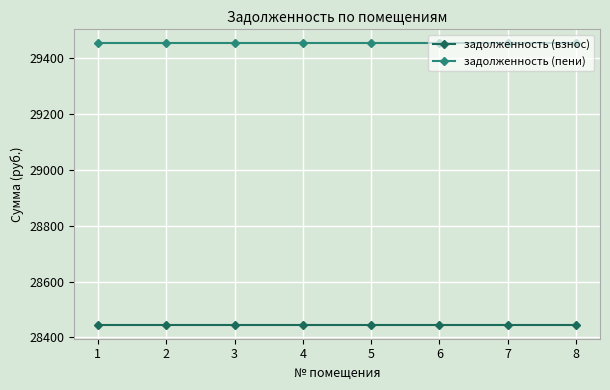

What is the maximum value for задолженность (пени)?

29453.8